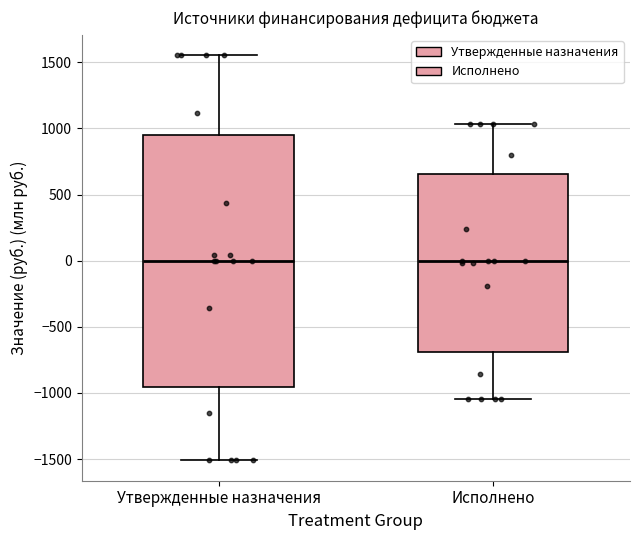

Reading left to right, read every box against the y-axis: the position of its median line, the range the box covers, and the ends of its whiskers. The values are not printed on the chart, so give them approximately, as read against the axis.

Утвержденные назначения: median 0, box -950 to 950, whiskers -1500 to 1550
Исполнено: median 0, box -700 to 650, whiskers -1050 to 1050